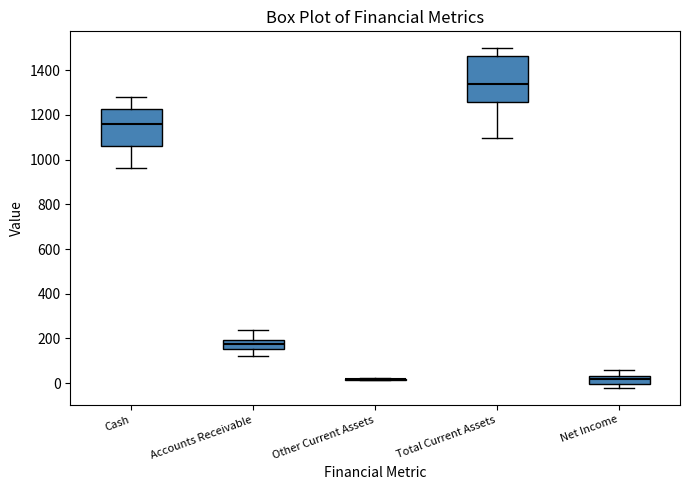

Reading left to right, transcribe this box plot: for each box, give where its median line is, the range the box spans, and where its two whiskers end, as read against the y-axis. The values are not printed on the chart, so give them approximately, as read against the axis.

Cash: median 1160, box 1060 to 1220, whiskers 960 to 1280
Accounts Receivable: median 180, box 160 to 200, whiskers 120 to 240
Other Current Assets: box collapsed to a line at 20, whiskers 20 to 20
Total Current Assets: median 1340, box 1260 to 1460, whiskers 1100 to 1500
Net Income: median 20, box 0 to 40, whiskers -20 to 60